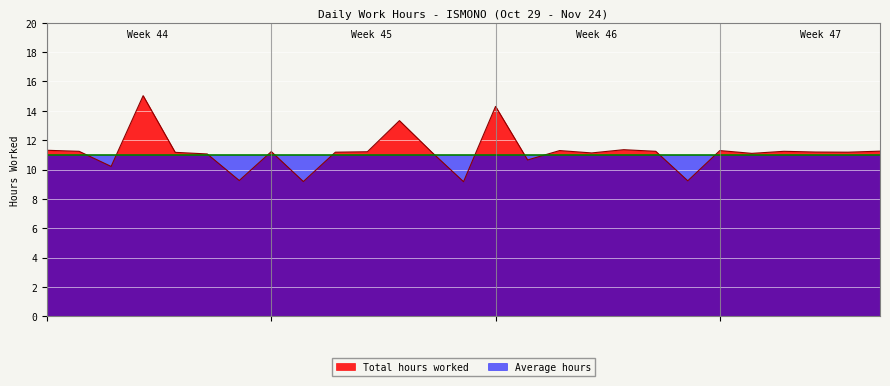

Reading right to left, list all the values displayed in this chart.

11.2	11.2	11.2	11.2	11.1	11.3	9.2	11.2	11.3	11.1	11.3	10.7	14.3	9.2	11.2	13.3	11.2	11.2	9.2	11.2	9.2	11.1	11.2	15.0	10.2	11.2	11.3